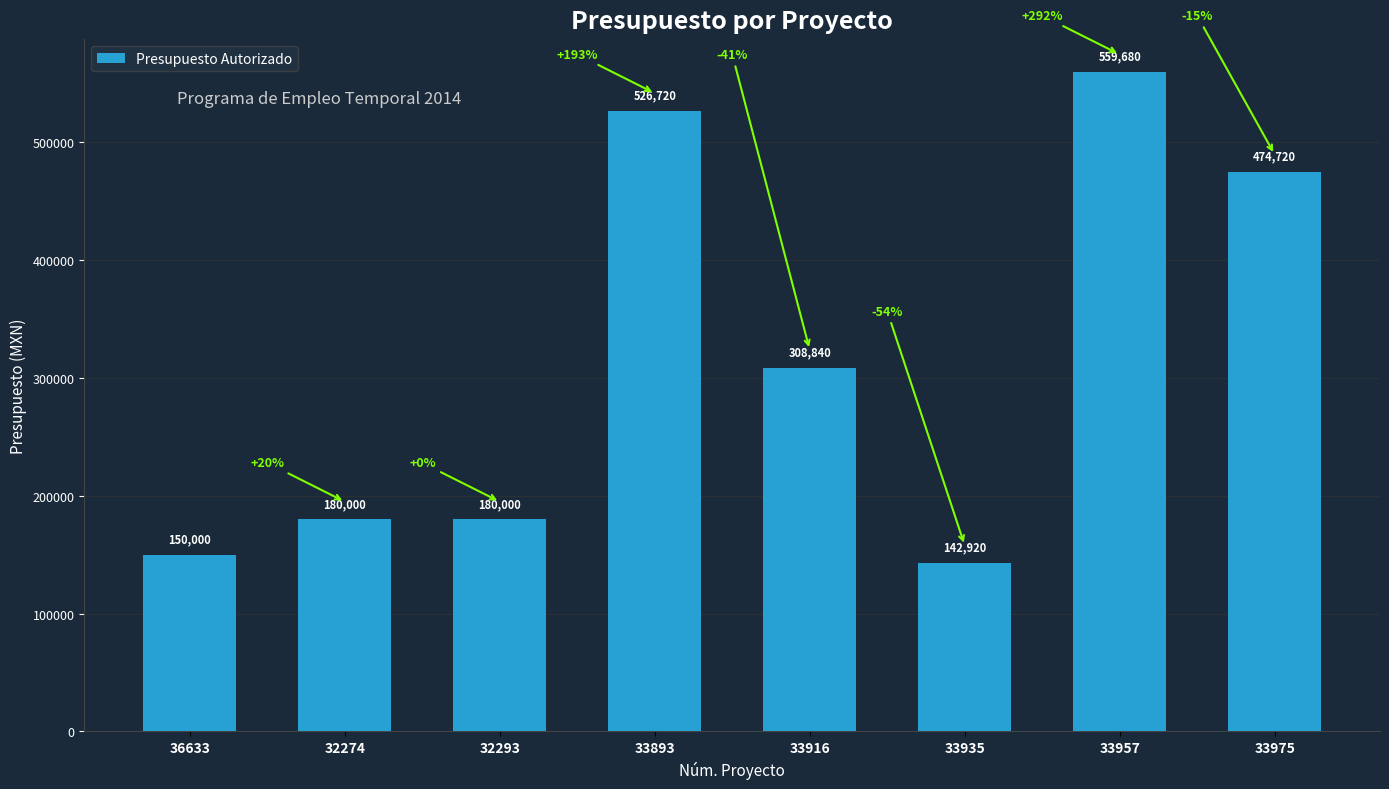

Which category has the highest value across all series?

33957